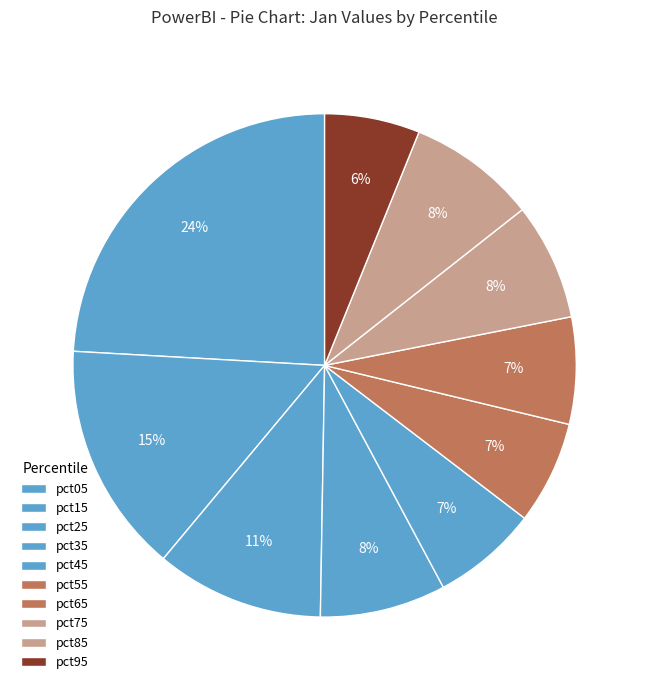

The pct45 slice represents 1% of the pie. True or false?

False